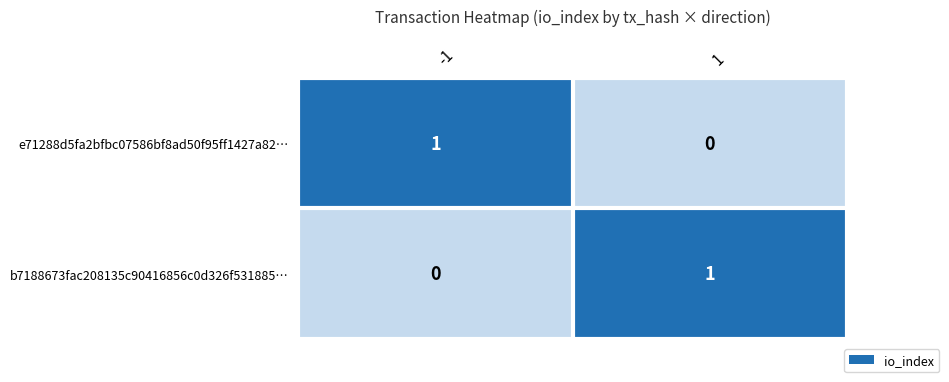

Is the value of b7188673fac208135c90416856c0d326f531885… at 1 greater than the value of e71288d5fa2bfbc07586bf8ad50f95ff1427a82… at 1?

Yes